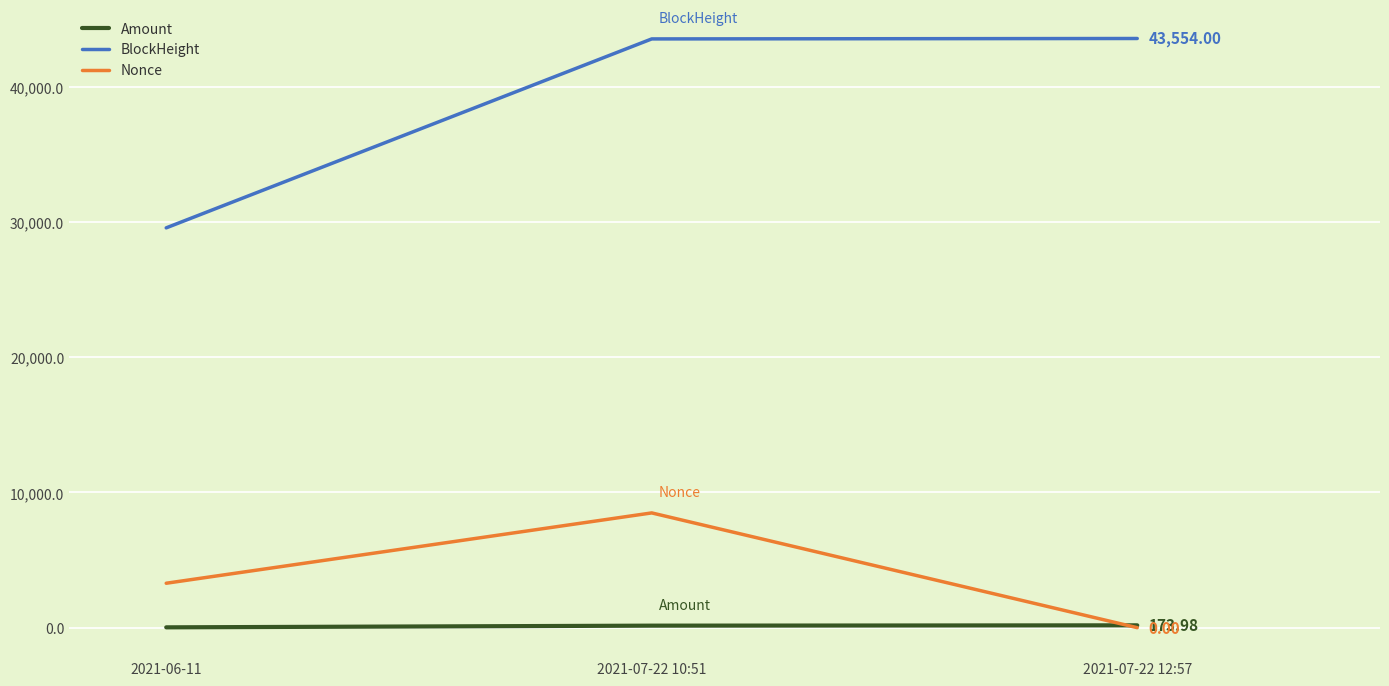

What value does the BlockHeight series have at 2021-07-22 12:57?

43554.0